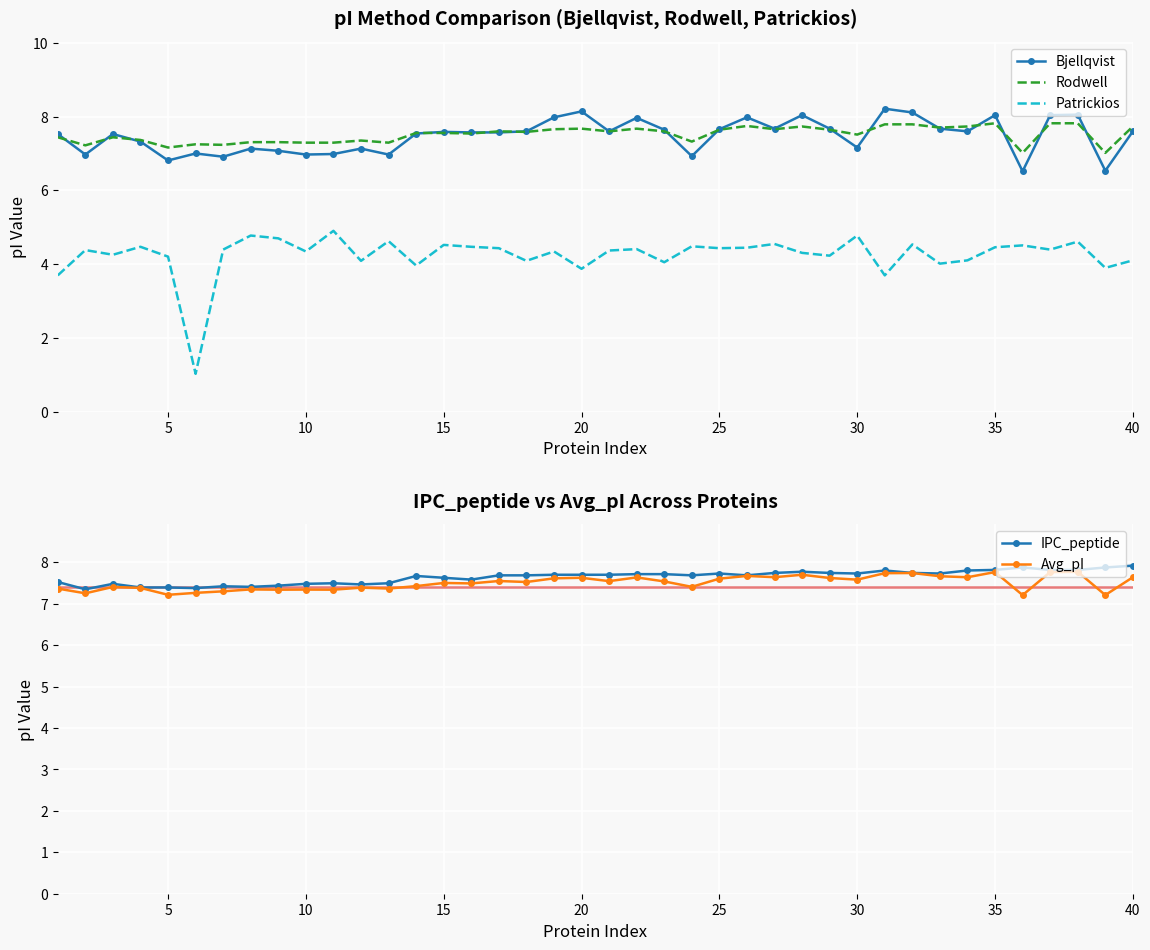

The Patrickios series shows 1.9 at 20. True or false?

False